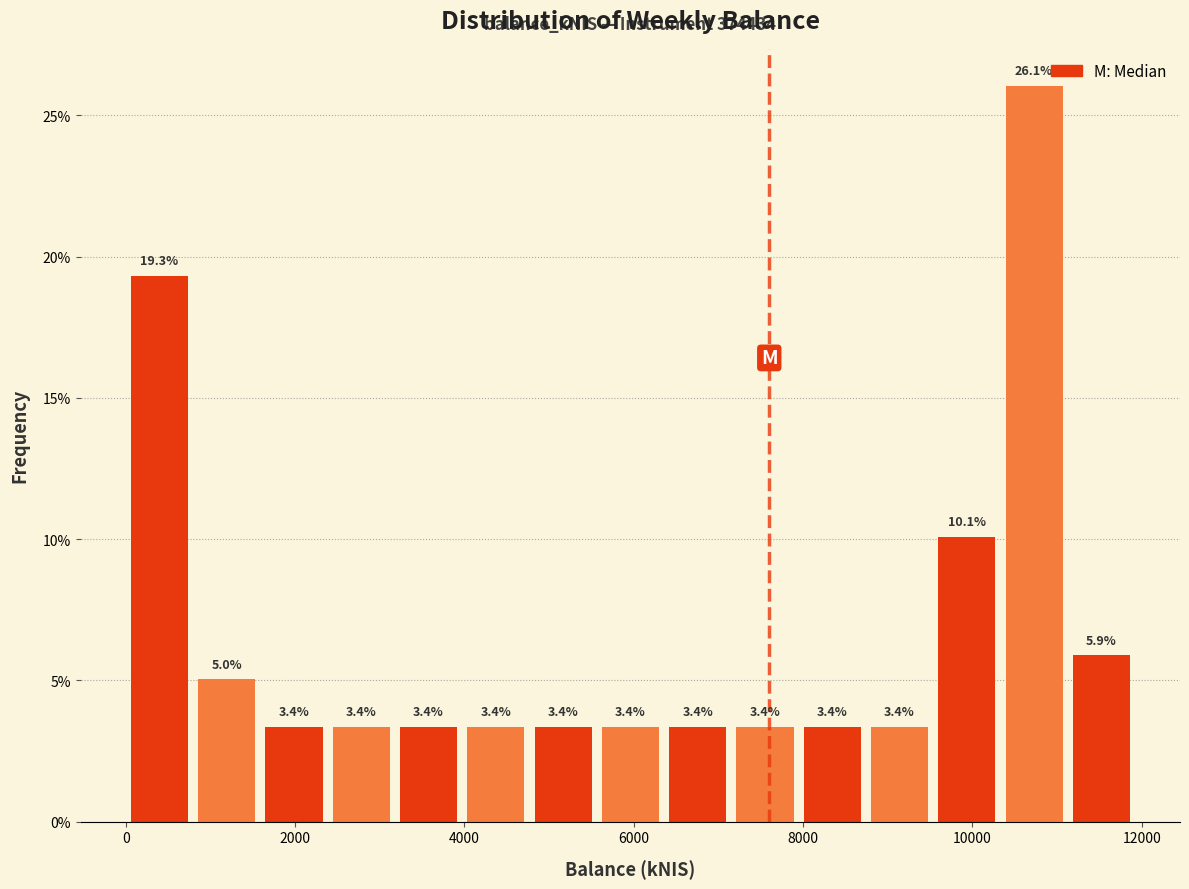

Around what value on the x-axis is the tallest bar? Give the approximate position of its centre, as read against the axis.

10800